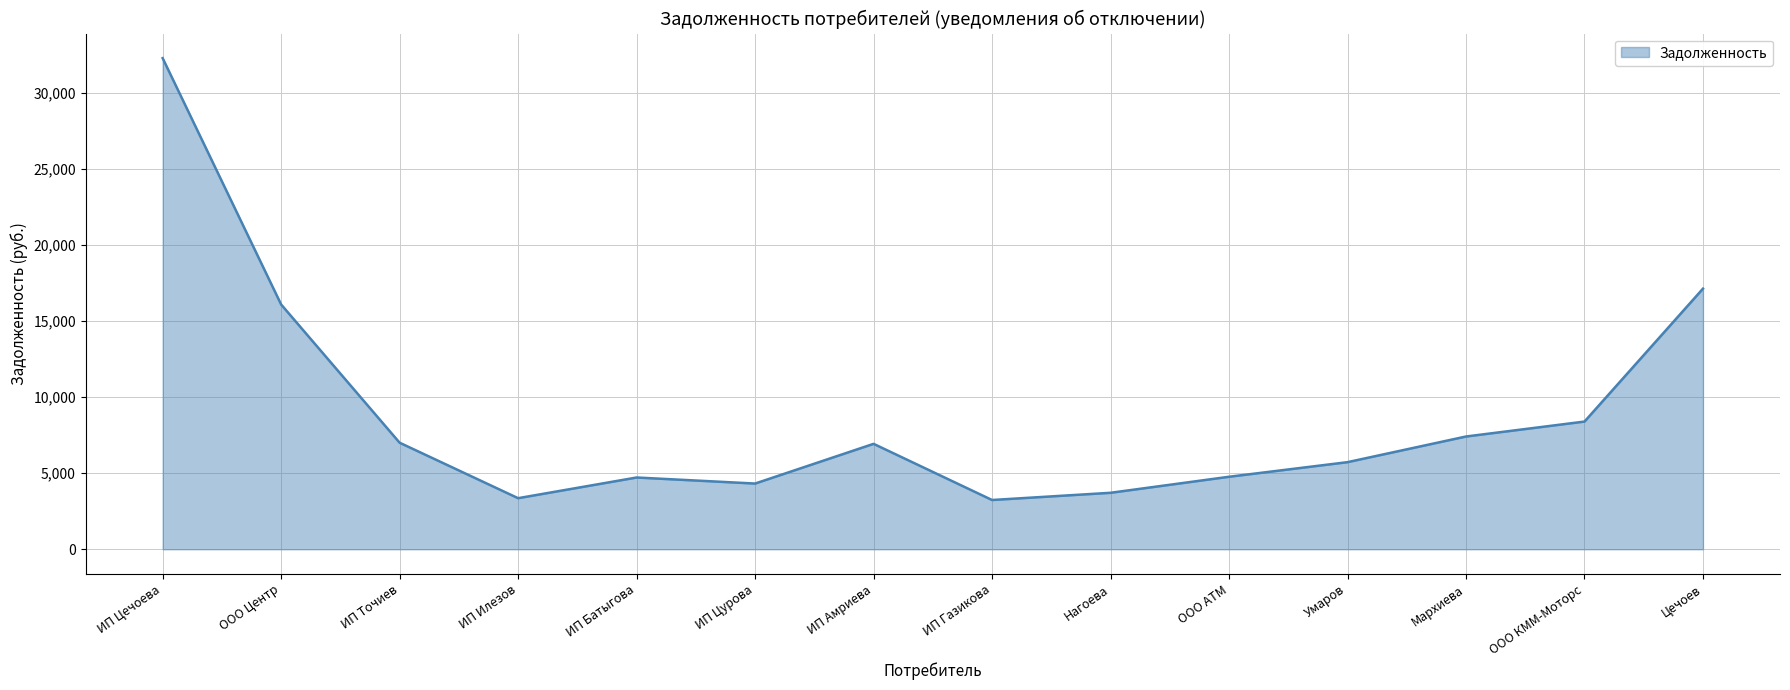

How many lines are shown in the chart?

1